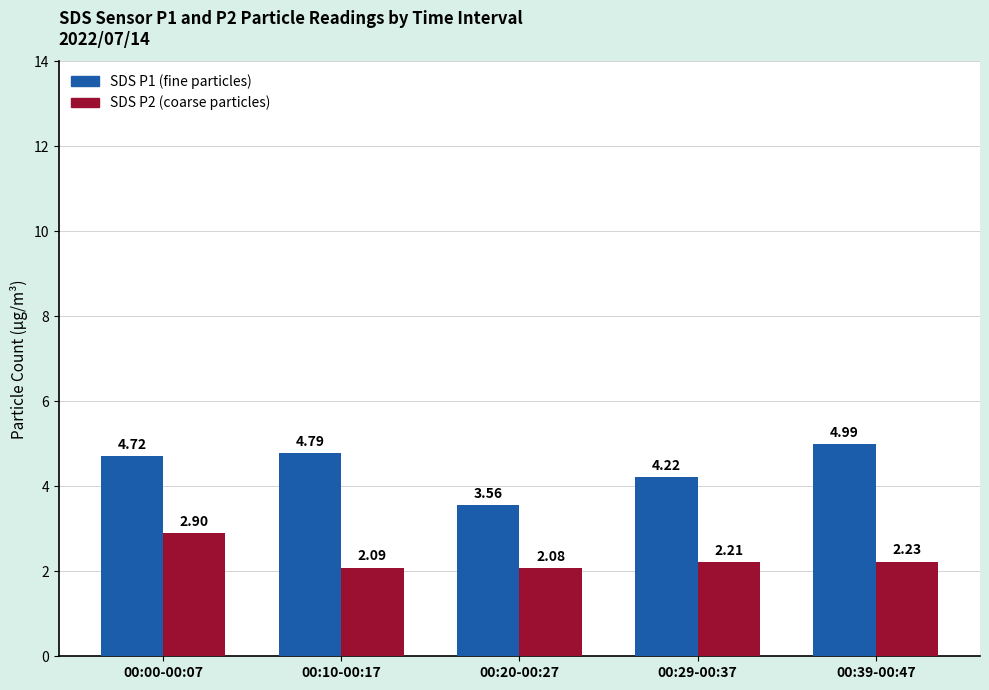

What is the total value across all series at 00:00-00:07?

7.6